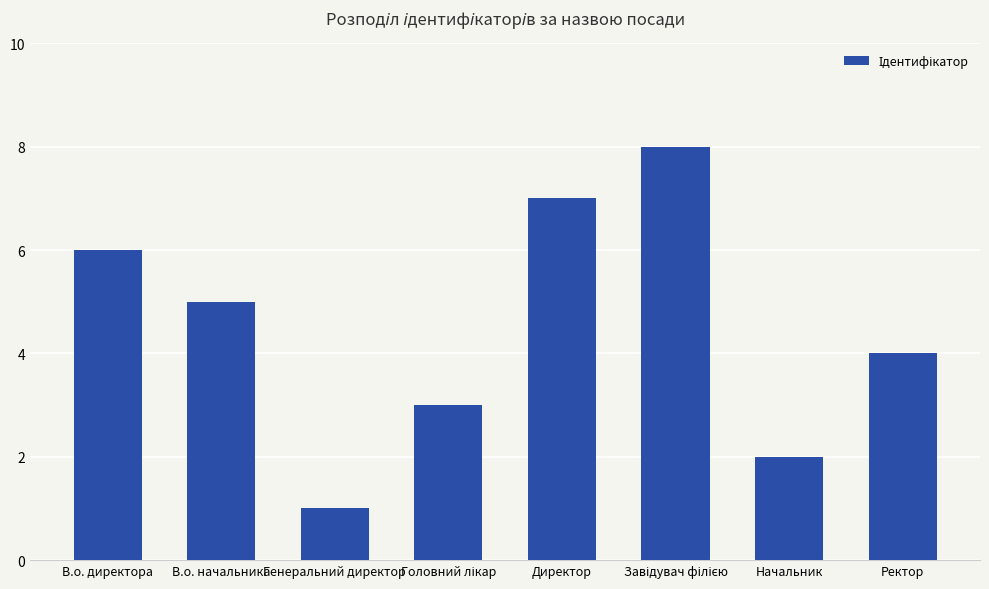

What is the difference between the second highest and minimum values?

6